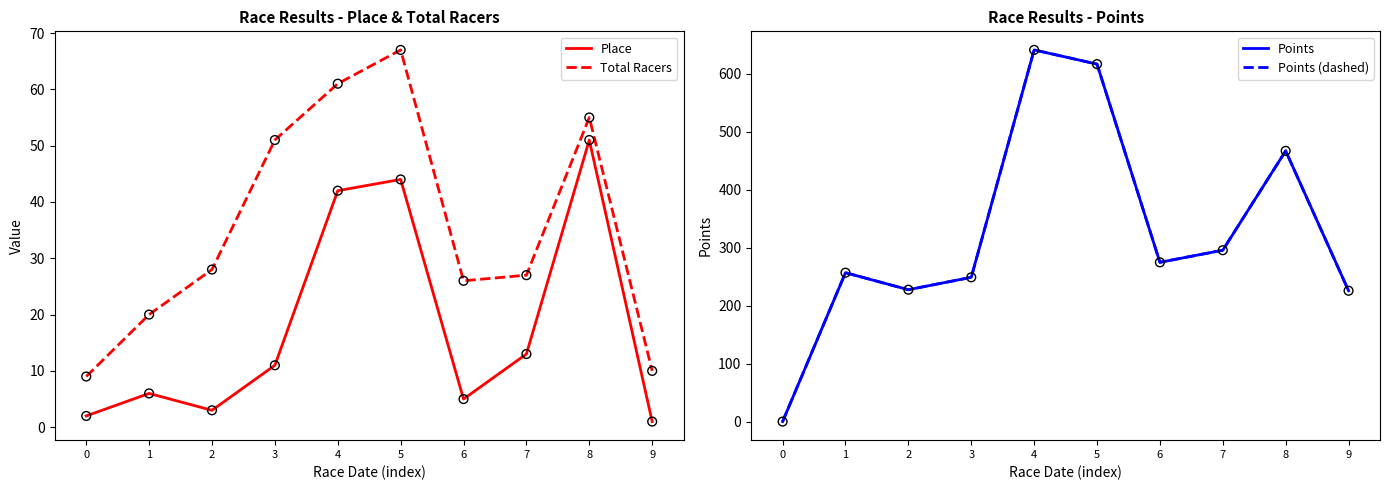

Which series reaches the minimum Y coordinate?

Points